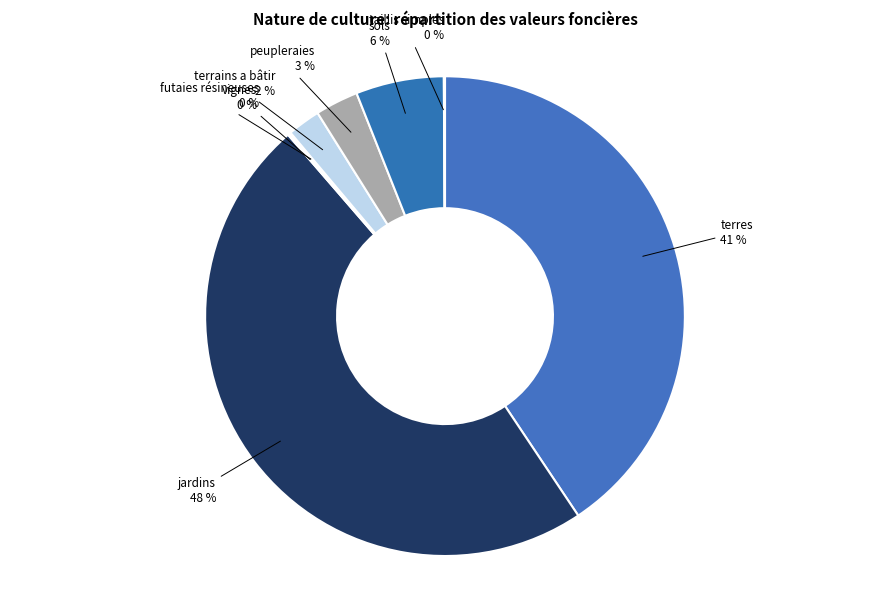

Is there a majority slice in this chart?

No